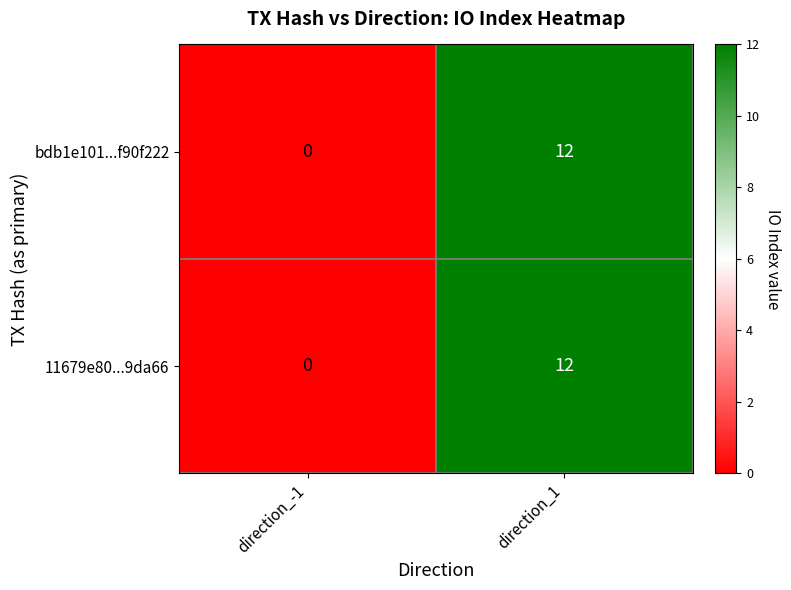

What value does the bdb1e101...f90f222 series have at direction_1?

12